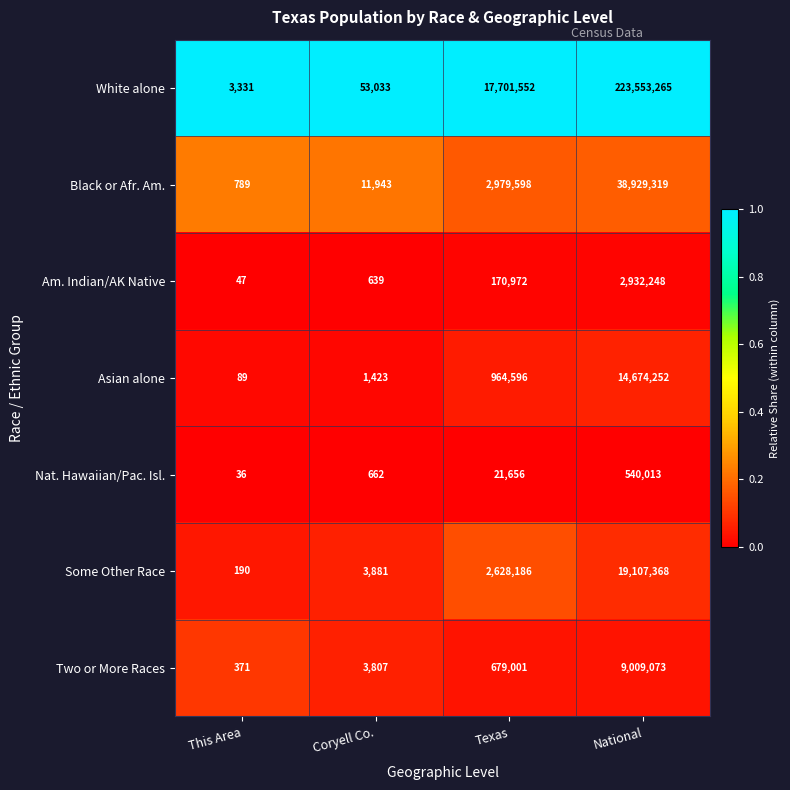

True or false: Some Other Race has a value of 98 at This Area.

False